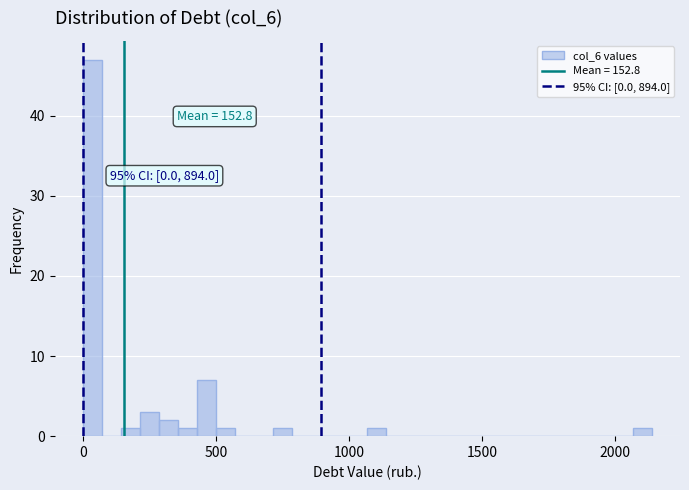

Around what value on the x-axis is the tallest bar? Give the approximate position of its centre, as read against the axis.

50